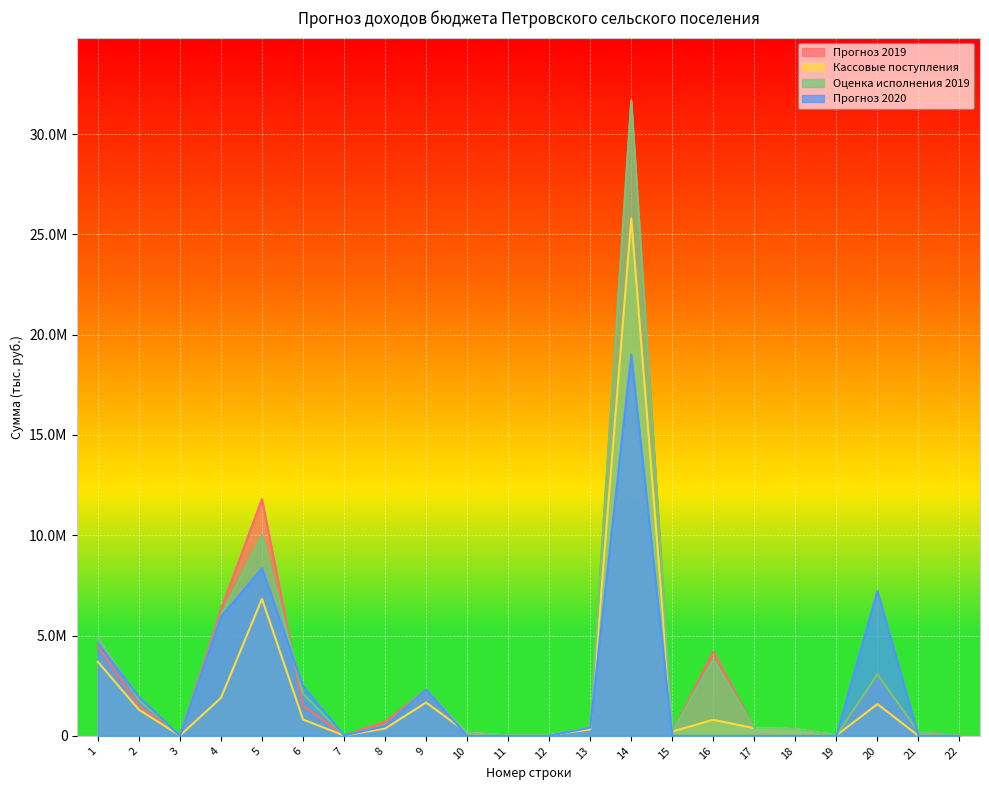

The Оценка исполнения 2019 series shows 2100000.0 at 6. True or false?

True